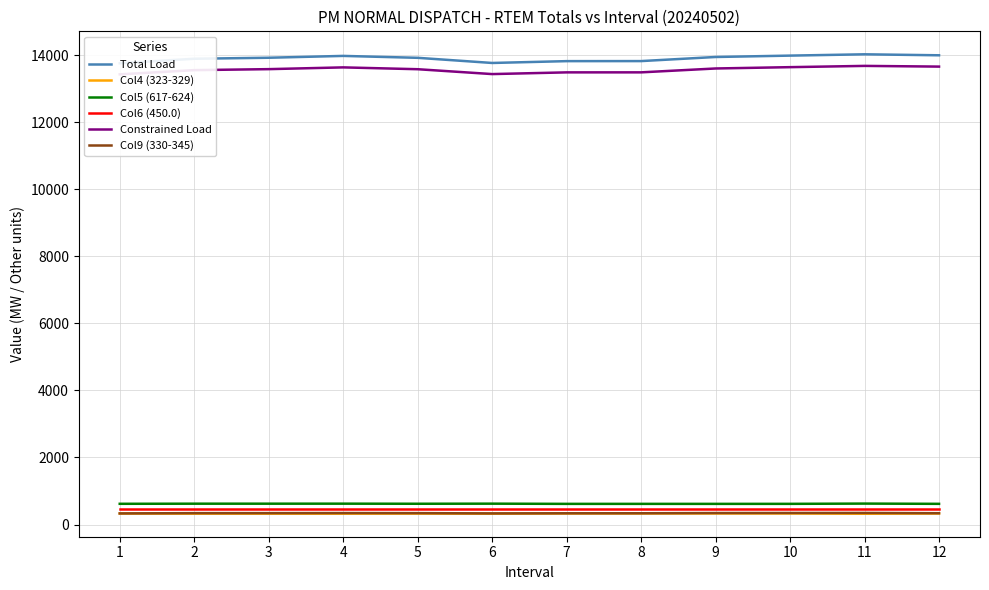

Reading left to right, transcribe all the data shown in this chart.

Total Load: 1=13757.9	2=13892.2	3=13922.2	4=13977.1	5=13920.1	6=13766.5	7=13821.0	8=13822.4	9=13944.8	10=13985.8	11=14024.8	12=13995.5
Col4 (323-329): 1=327.3	2=323.9	3=323.7	4=323.2	5=326.0	6=323.0	7=329.2	8=329.1	9=329.3	10=328.7	11=321.0	12=328.4
Col5 (617-624): 1=617.7	2=621.1	3=621.3	4=621.8	5=619.0	6=622.0	7=615.8	8=615.9	9=615.7	10=616.3	11=624.0	12=616.6
Col6 (450.0): 1=450.0	2=450.0	3=450.0	4=450.0	5=450.0	6=450.0	7=450.0	8=450.0	9=450.0	10=450.0	11=450.0	12=450.0
Constrained Load: 1=13427.2	2=13552.7	3=13582.2	4=13634.7	5=13580.1	6=13434.9	7=13486.0	8=13486.6	9=13602.0	10=13641.5	11=13679.1	12=13658.1
Col9 (330-345): 1=330.7	2=339.5	3=340.1	4=342.3	5=339.9	6=331.6	7=335.1	8=335.8	9=342.8	10=344.3	11=345.6	12=337.4